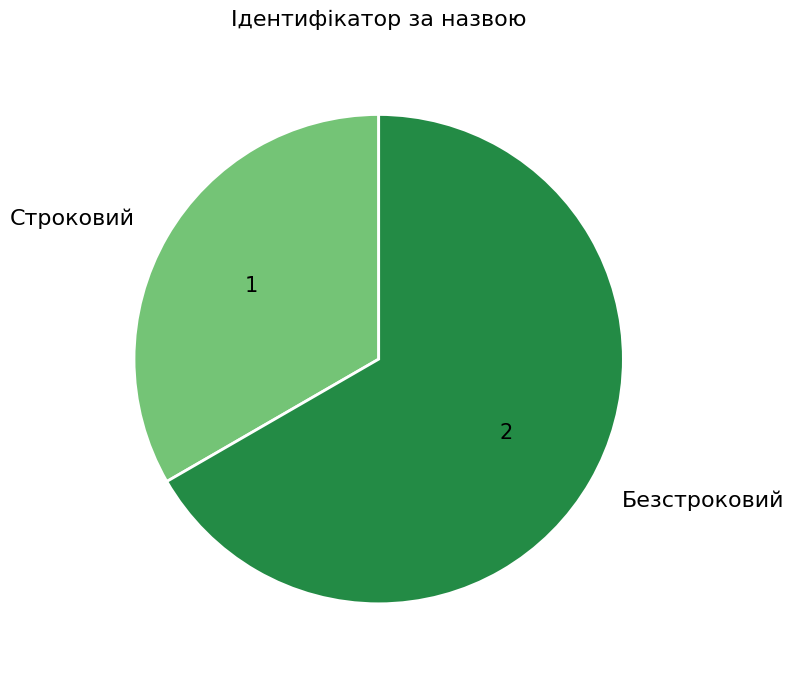

Is it true that Строковий is 33% of the pie?

True